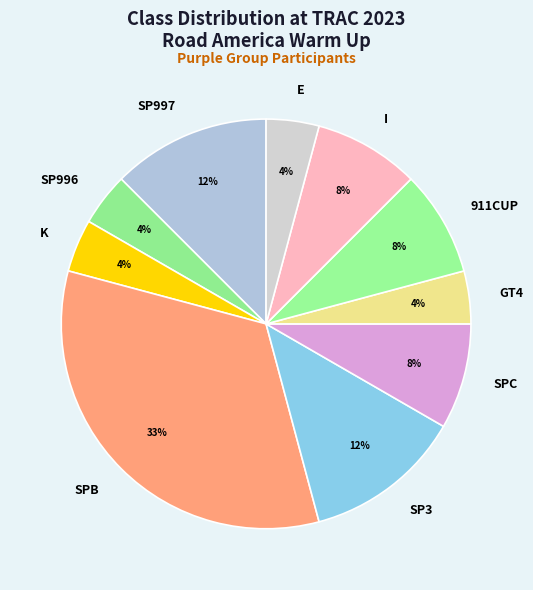

Is it true that GT4 is 4% of the pie?

True